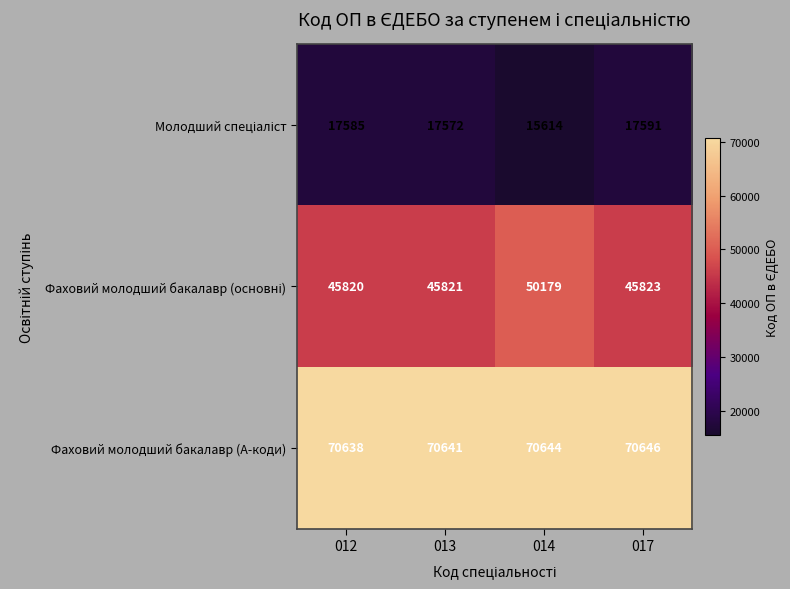

Which series changed the most between 012 and 017?

Фаховий молодший бакалавр (A-коди)